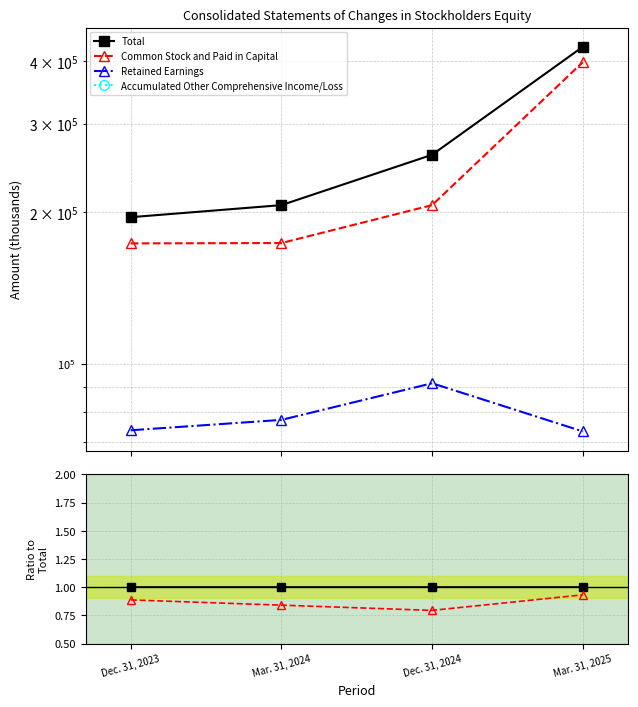

Is it true that Accumulated Other Comprehensive Income/Loss equals -0.3 at Dec. 31, 2023?

True